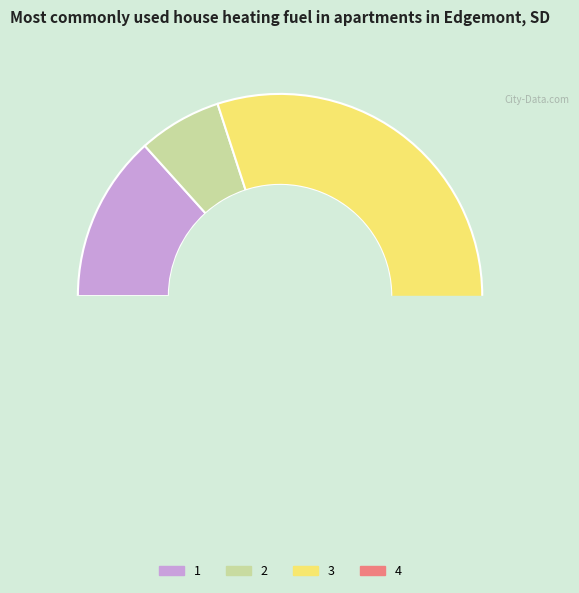

Which slice is the smallest?

2